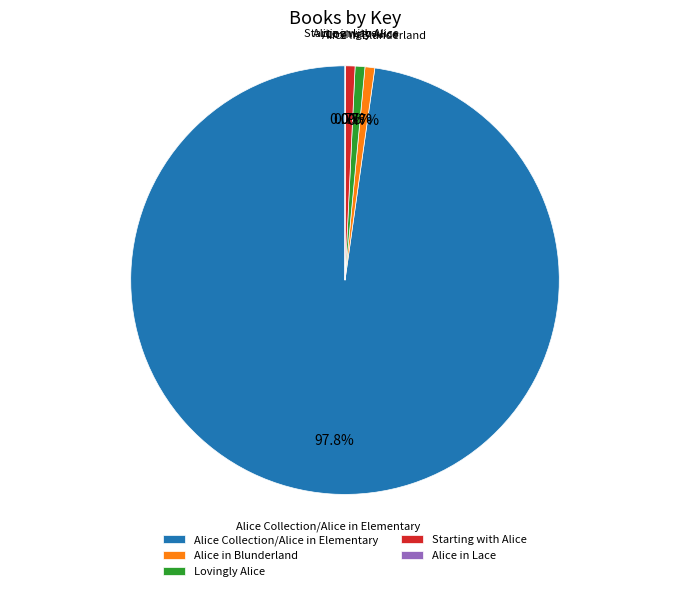

To the nearest percent, what is the difference between the Alice Collection/Alice in Elementary and Alice in Blunderland slice percentages?

97%